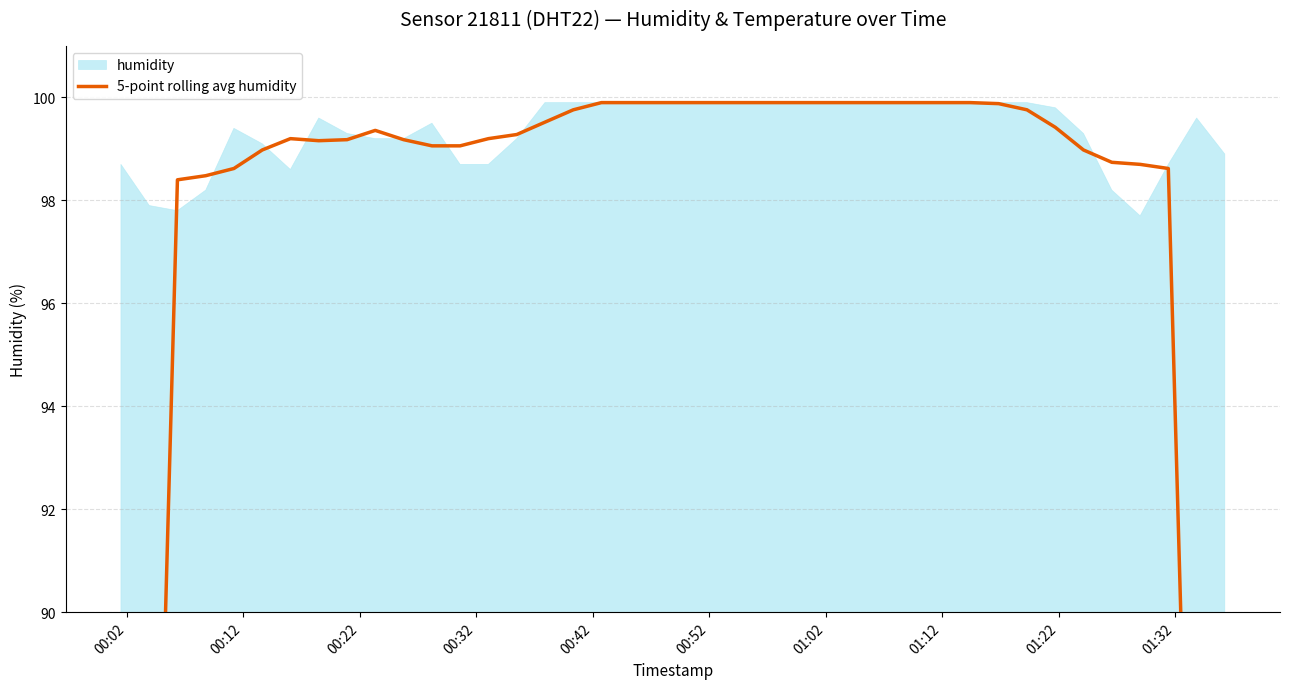

How many data points are less than 99?

12